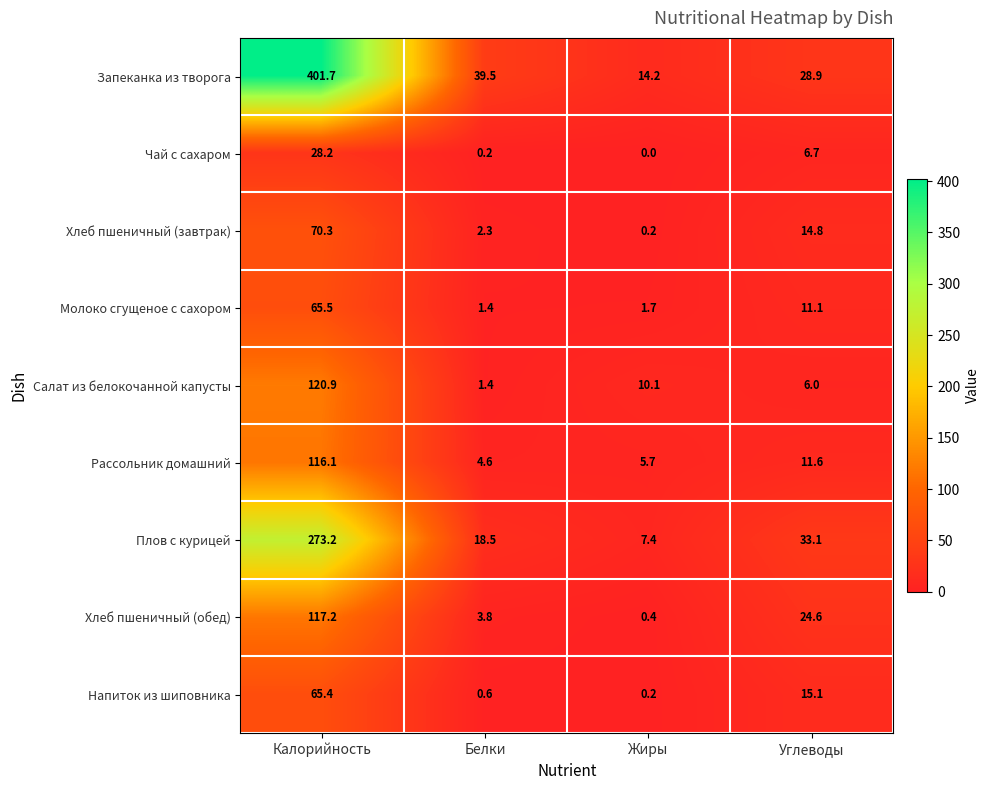

At how many categories does at least one series exceed 397?

1